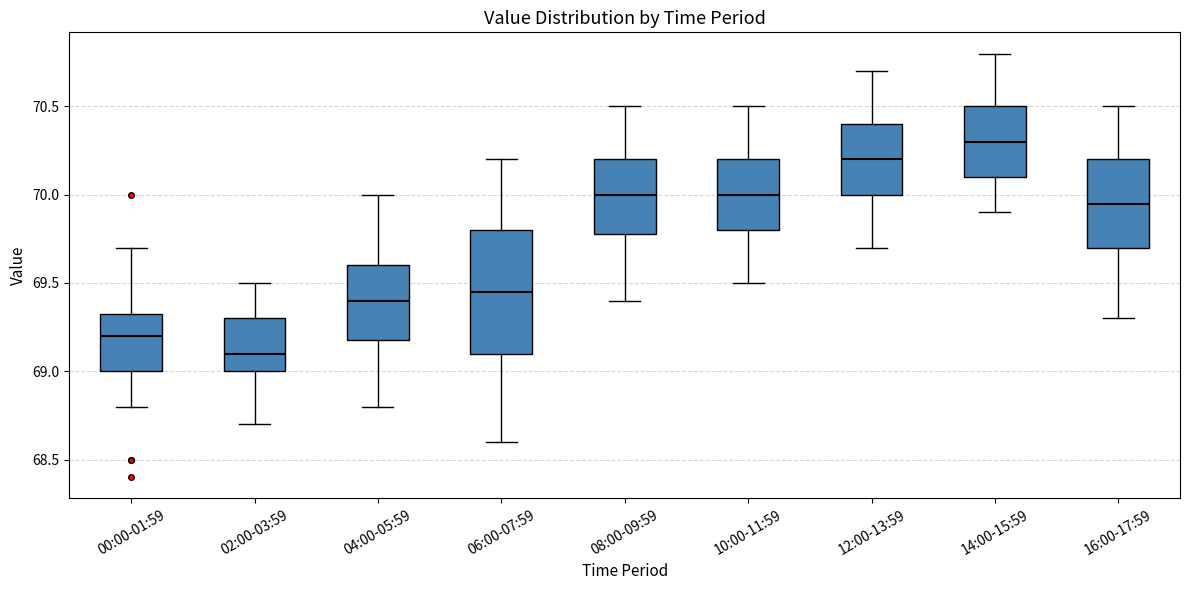

Which box has the lowest median line?

02:00-03:59